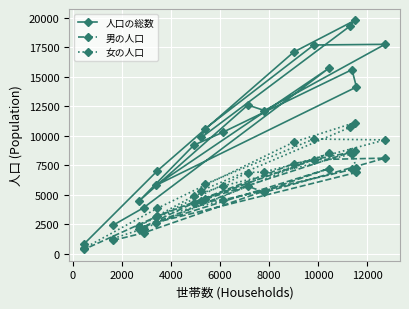

List the series in order of their overall mean, highest first.

人口の総数, 女の人口, 男の人口